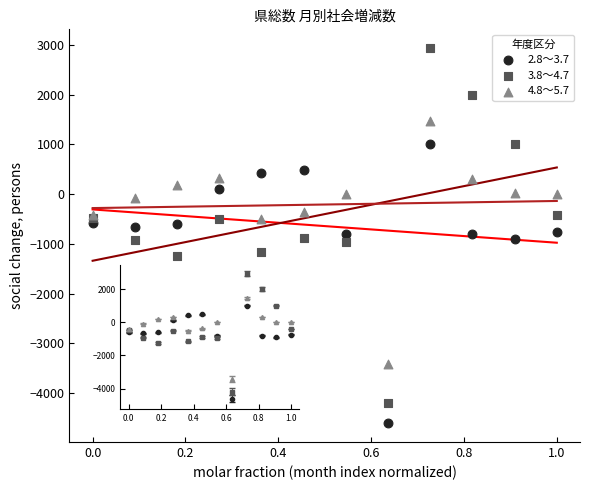

What are all the series names shown in the legend?

2.8～3.7, 3.8～4.7, 4.8～5.7